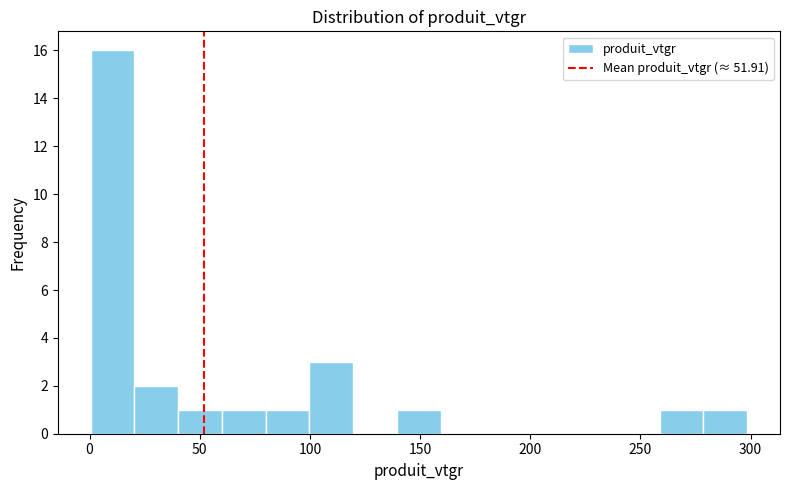

Around what value on the x-axis is the tallest bar? Give the approximate position of its centre, as read against the axis.

10